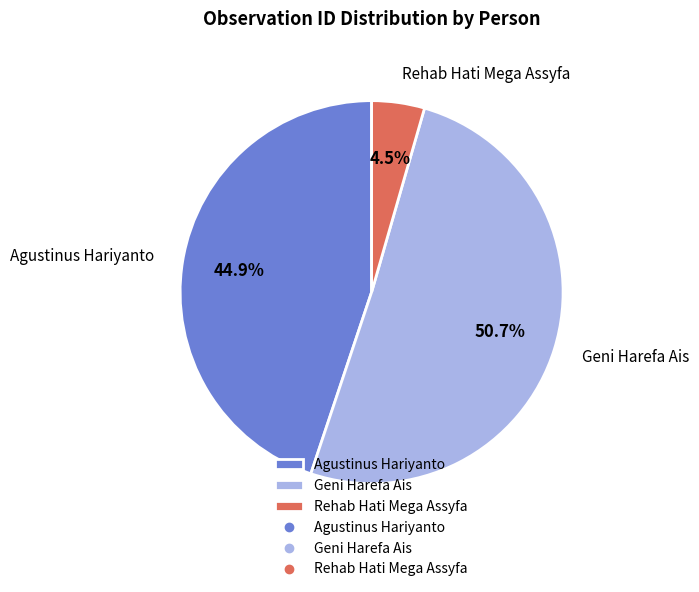

Which category has the biggest portion of the pie?

Geni Harefa Ais